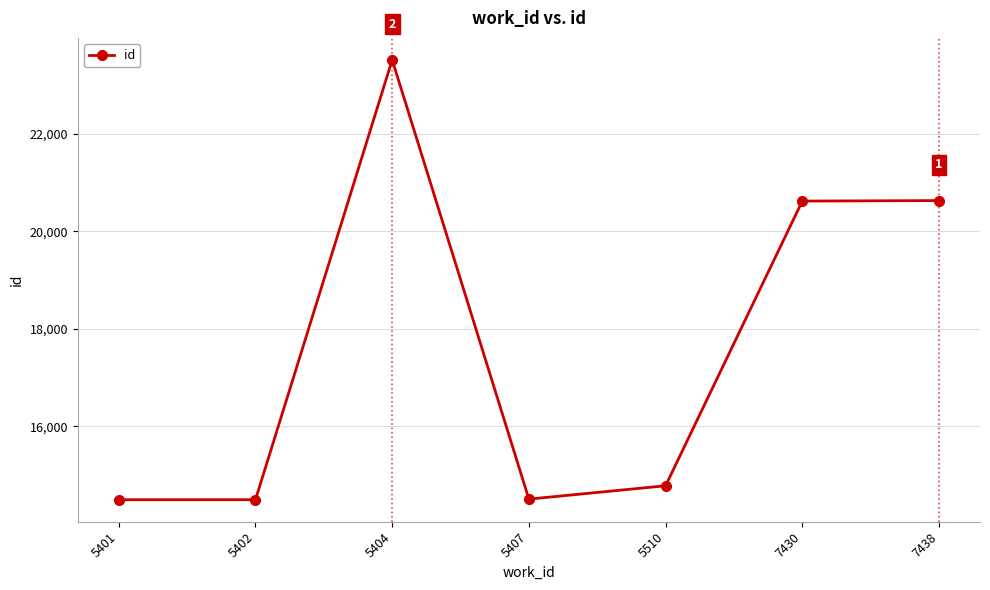

True or false: the data shows 24862 at 5402.

False